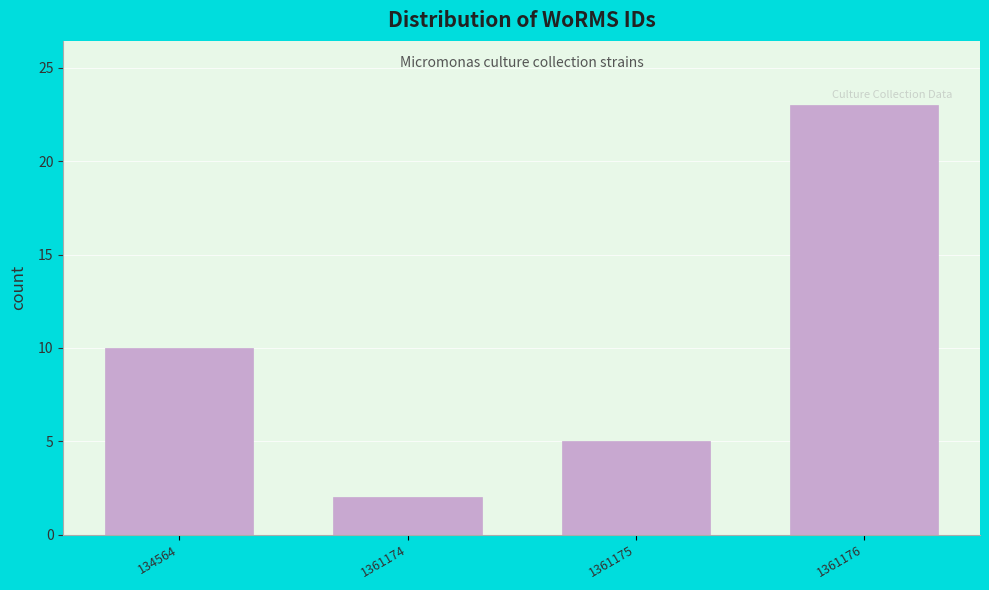

Reading left to right, extract all data points from this chart.

10	2	5	23